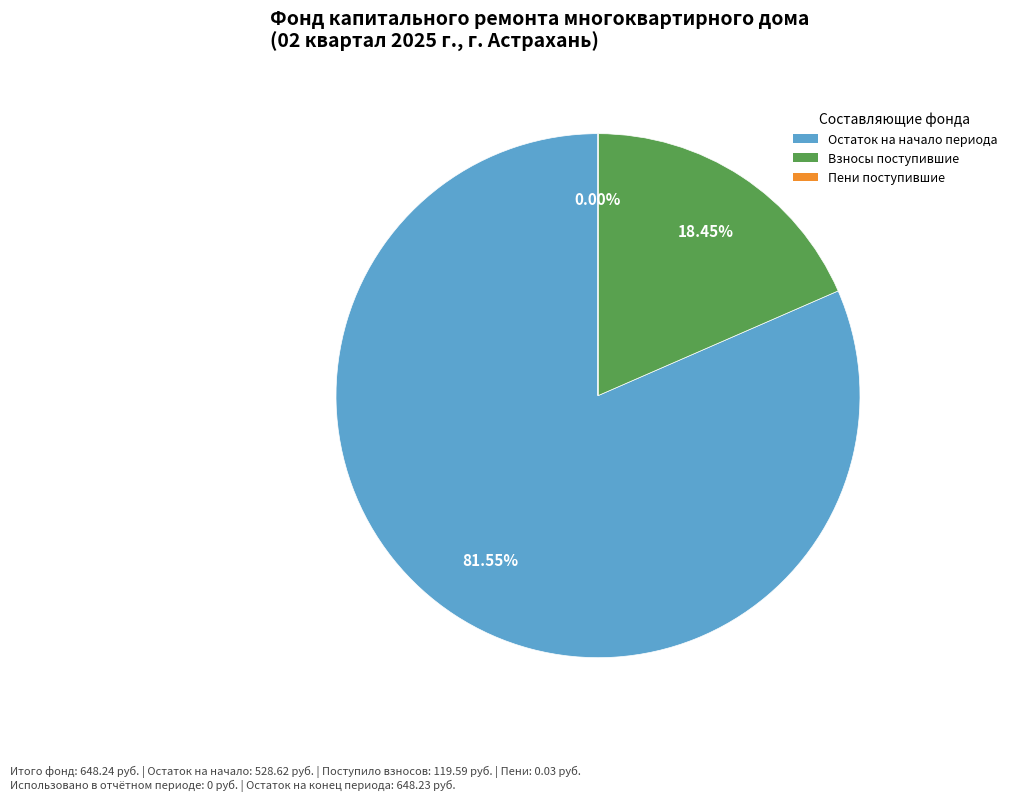

Does any single category account for the majority?

Yes